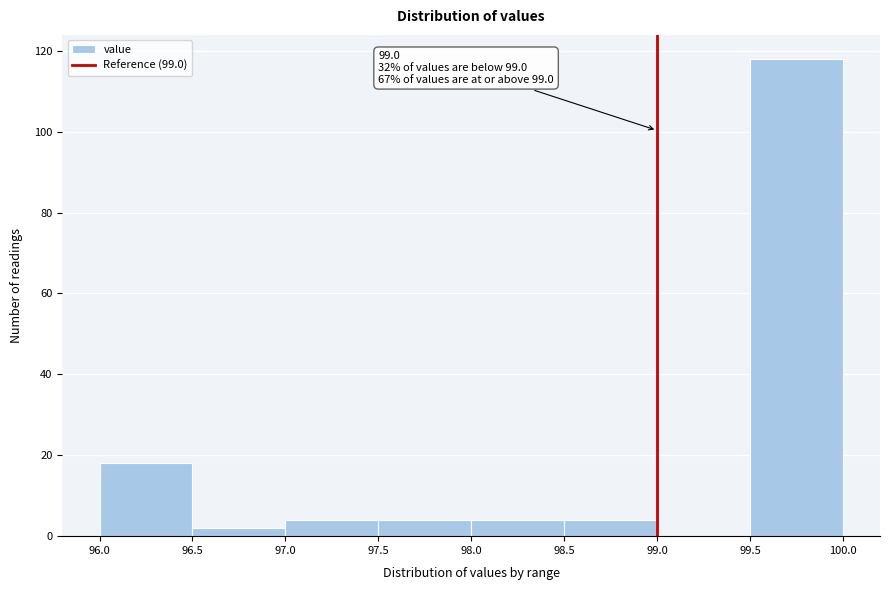

Over which range of the x-axis is the bar tallest?

99.5 to 100.0